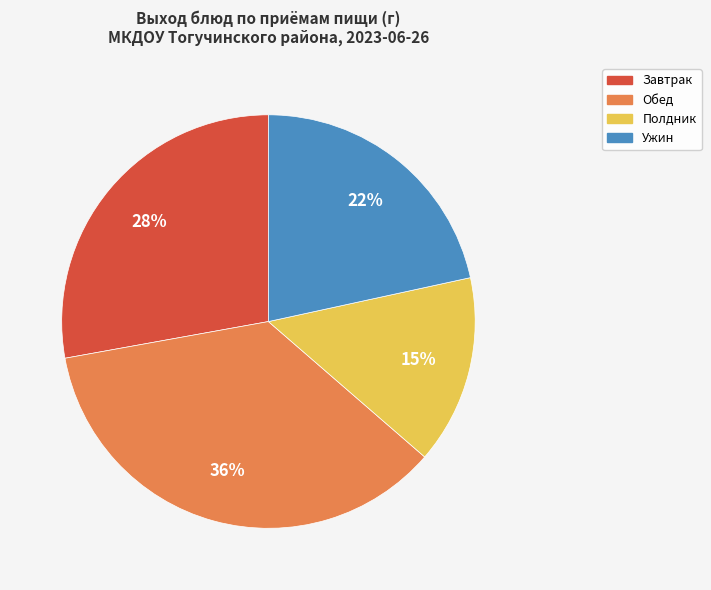

How many slices are in this pie chart?

4